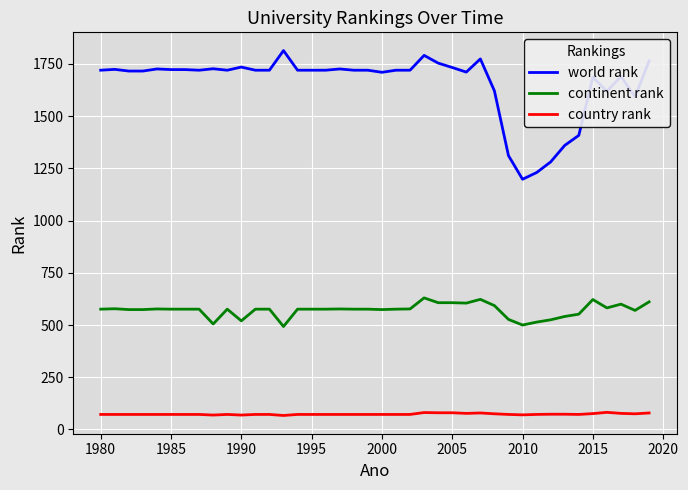

Which series has the widest spread of values?

world rank